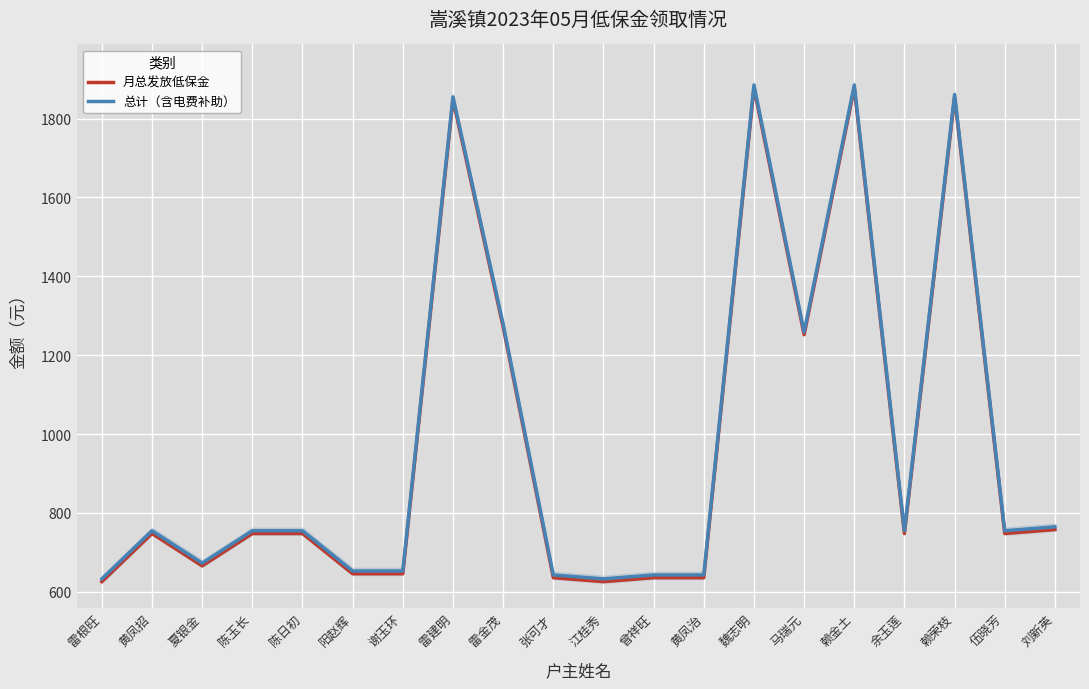

The 总计（含电费补助） series shows 754.9 at 陈玉长. True or false?

True